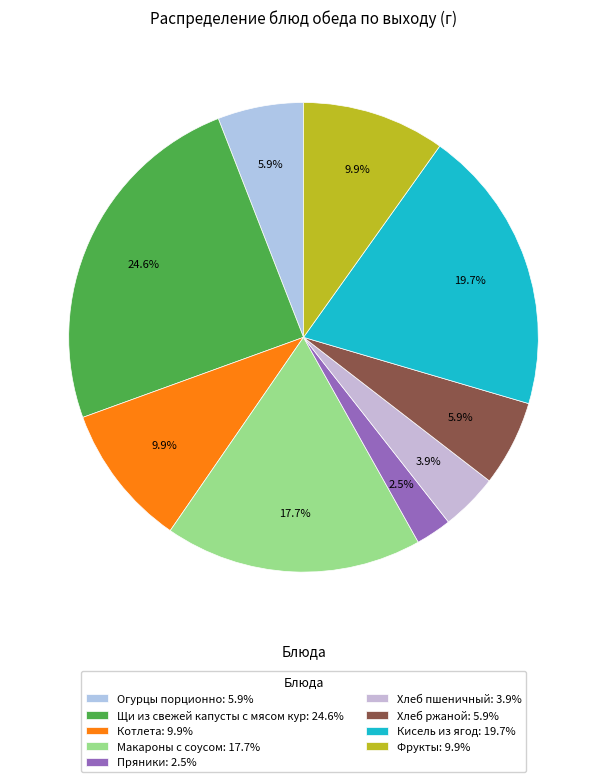

Rank the categories by value from highest to lowest.

Щи из свежей капусты с мясом кур, Кисель из ягод, Макароны с соусом, Котлета, Фрукты, Огурцы порционно, Хлеб ржаной, Хлеб пшеничный, Пряники